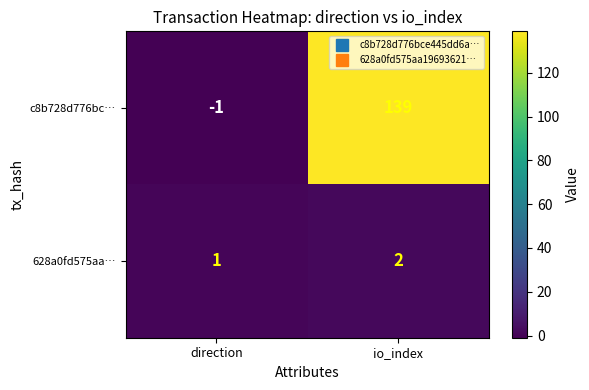

Which series has the largest total across all categories?

c8b728d776bc…